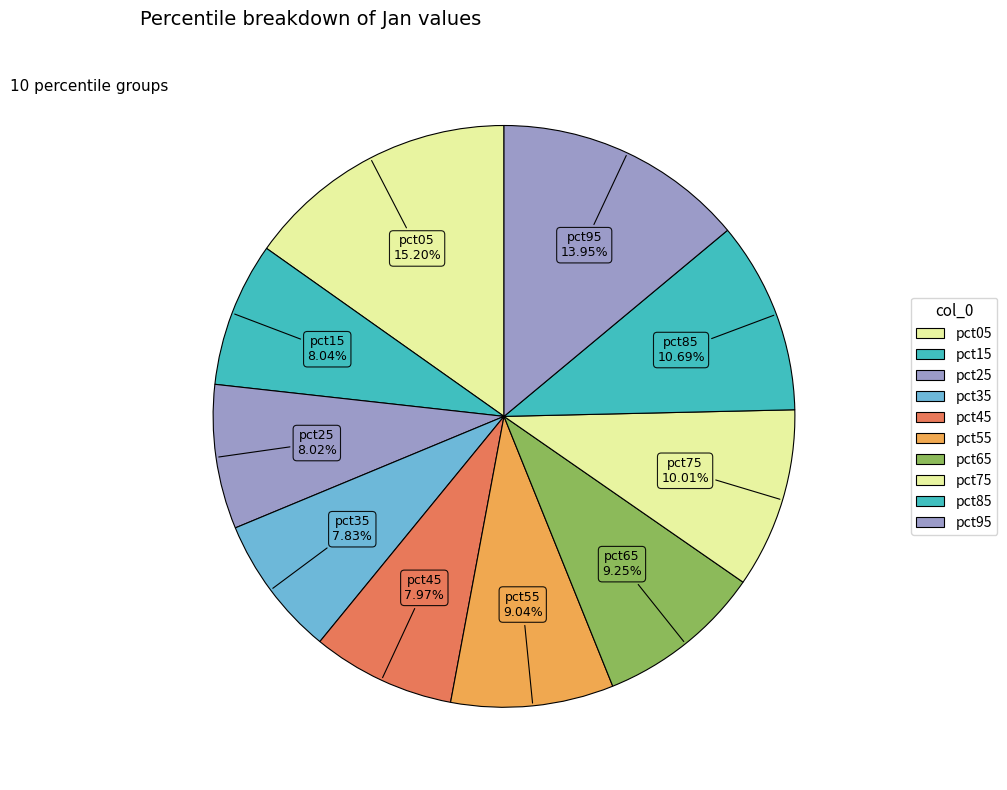

To the nearest percent, what portion does pct25 represent?

8%